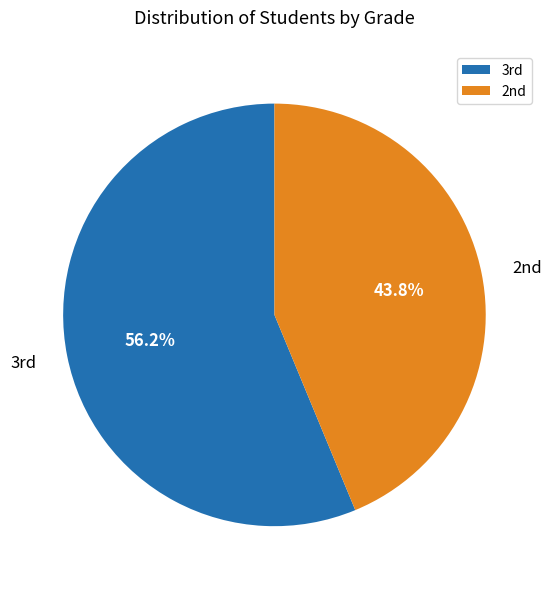

What is the smallest slice in the pie chart?

2nd